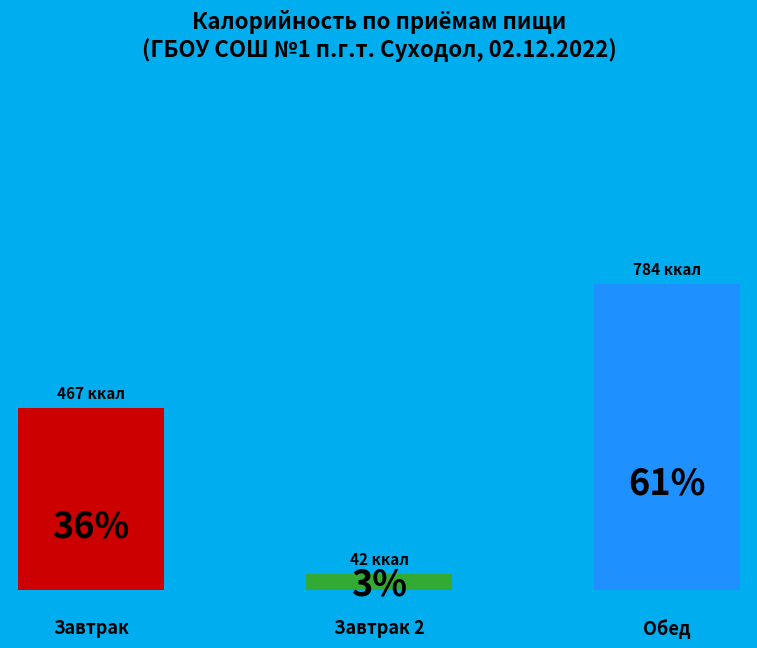

How many slices are in this pie chart?

3